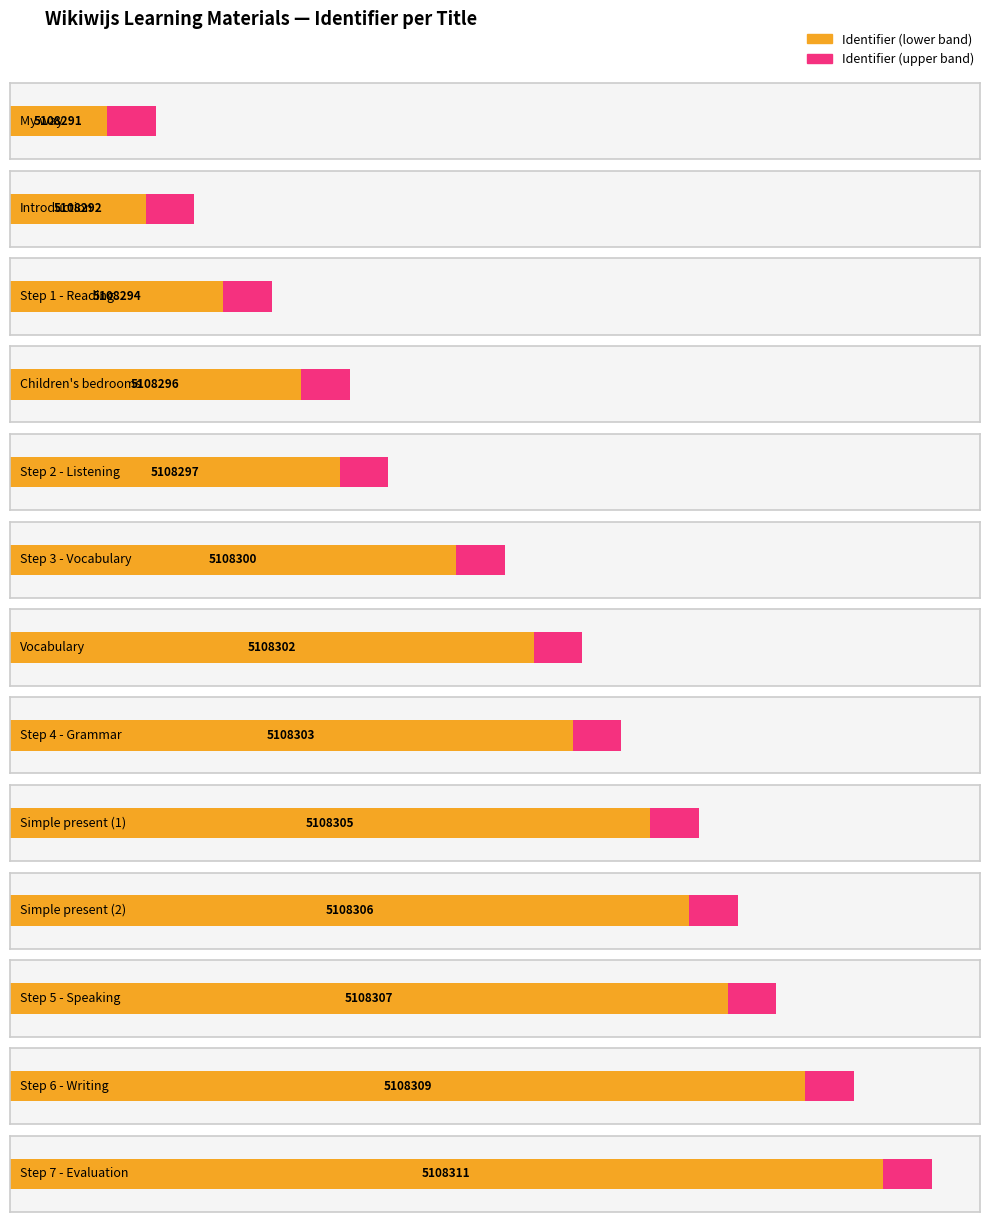

What is the difference between the maximum and second lowest values?

19